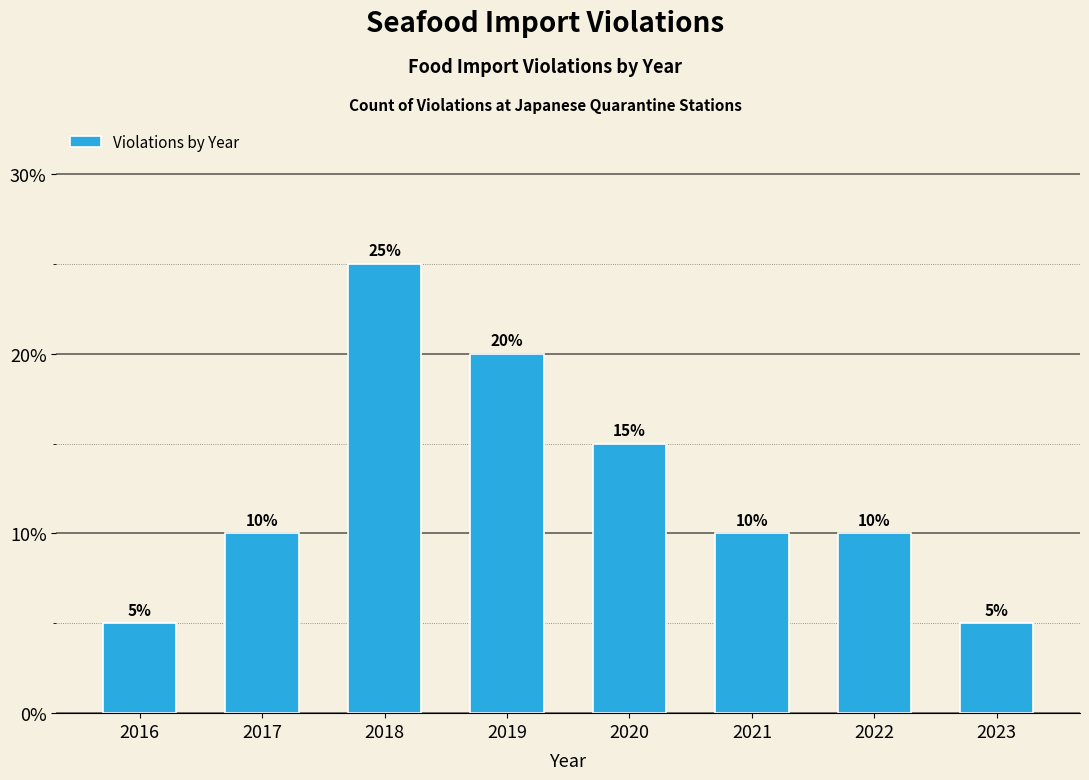

Reading left to right, what are all the values shown in this chart?

2016=5	2017=10	2018=25	2019=20	2020=15	2021=10	2022=10	2023=5